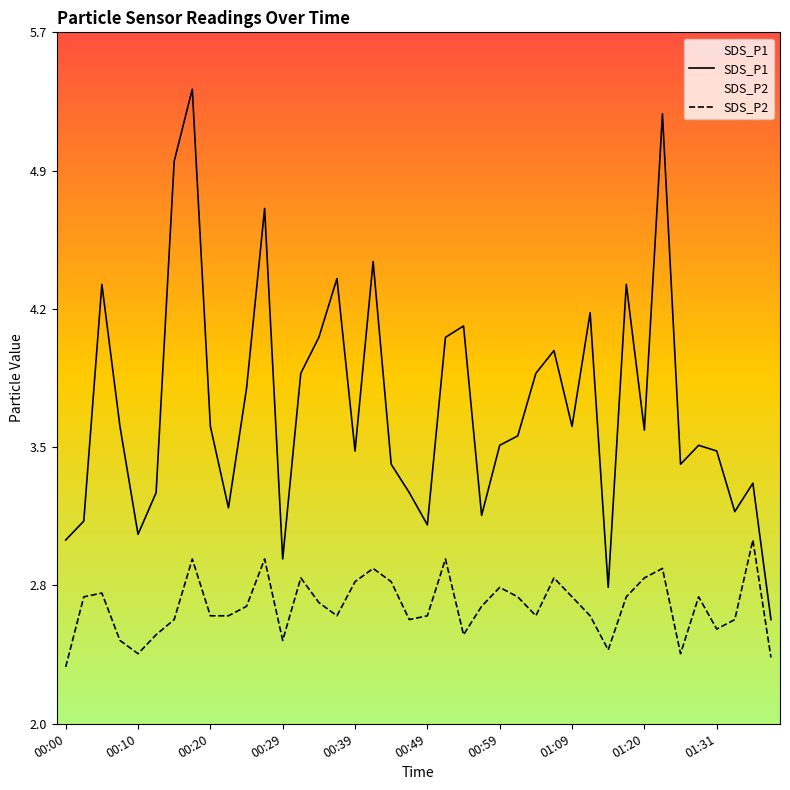

What is the smallest value displayed?

2.3